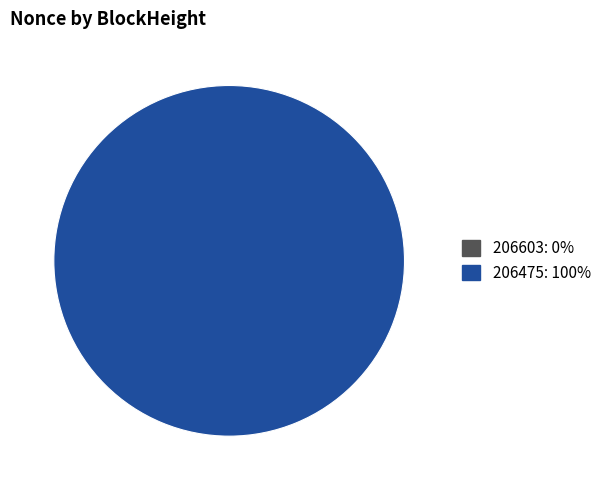

To the nearest percent, what is the difference between the 206603 and 206475 slice percentages?

100%